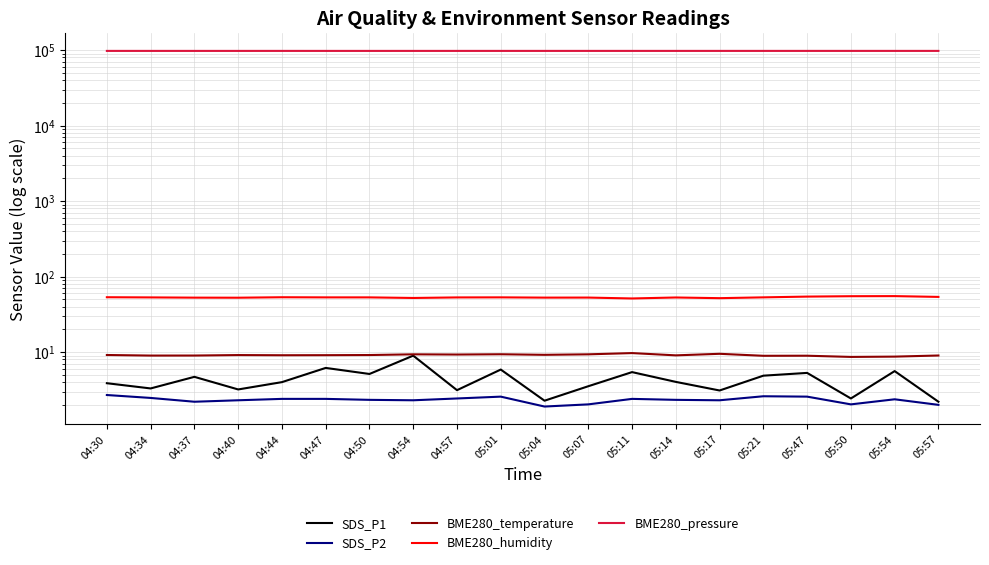

At which label does BME280_temperature reach its minimum?

05:50